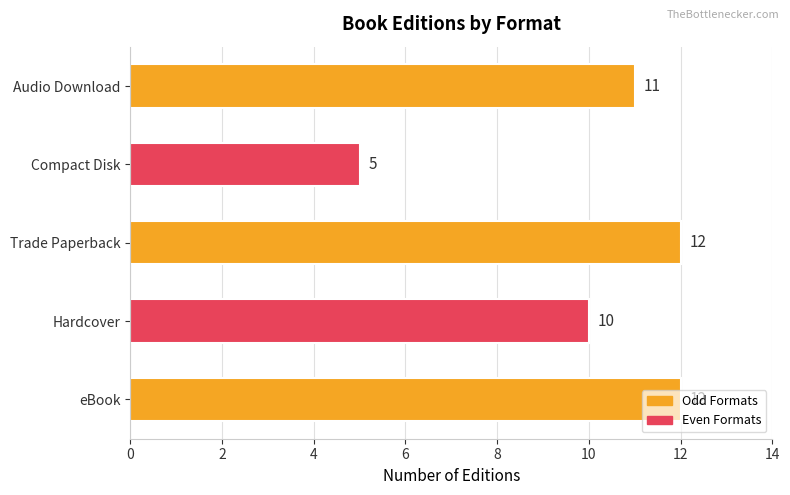

What is the change in value from Hardcover to Trade Paperback?

+2